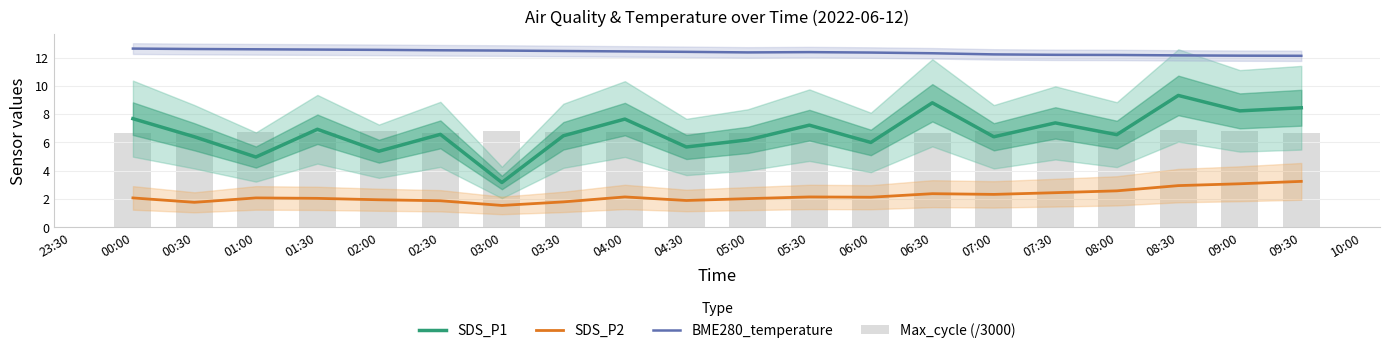

Reading right to left, list all the values displayed in this chart.

SDS_P1: 8.4	8.2	9.3	6.5	7.4	6.4	8.8	6.0	7.2	6.2	5.7	7.7	6.5	3.2	6.6	5.4	6.9	5.0	6.4	7.7
SDS_P2: 3.2	3.1	3.0	2.6	2.5	2.3	2.4	2.1	2.1	2.0	1.9	2.1	1.8	1.6	1.9	1.9	2.0	2.1	1.8	2.1
BME280_temperature: 12.1	12.1	12.2	12.2	12.2	12.2	12.3	12.3	12.4	12.4	12.4	12.4	12.5	12.5	12.5	12.5	12.6	12.6	12.6	12.6
Max_cycle (/3000): 6.7	6.8	6.9	6.8	6.8	6.8	6.7	6.7	6.7	6.7	6.7	6.7	6.7	6.8	6.7	6.8	6.7	6.7	6.7	6.7